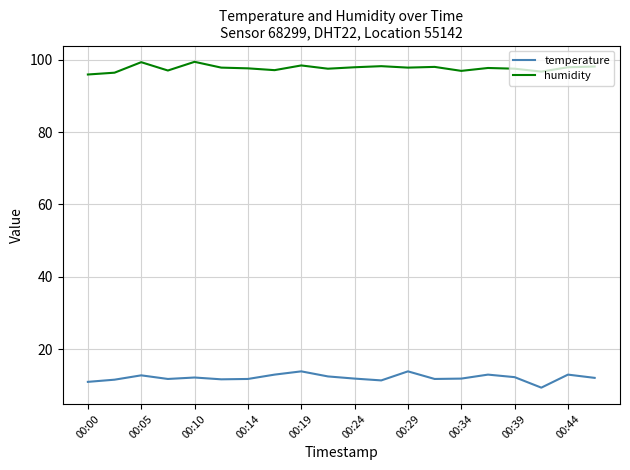

What are all the series names shown in the legend?

temperature, humidity